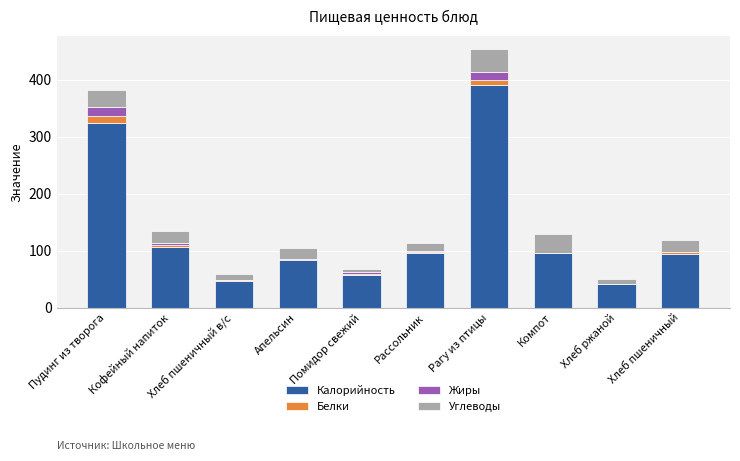

What is the maximum value for Калорийность?

389.9